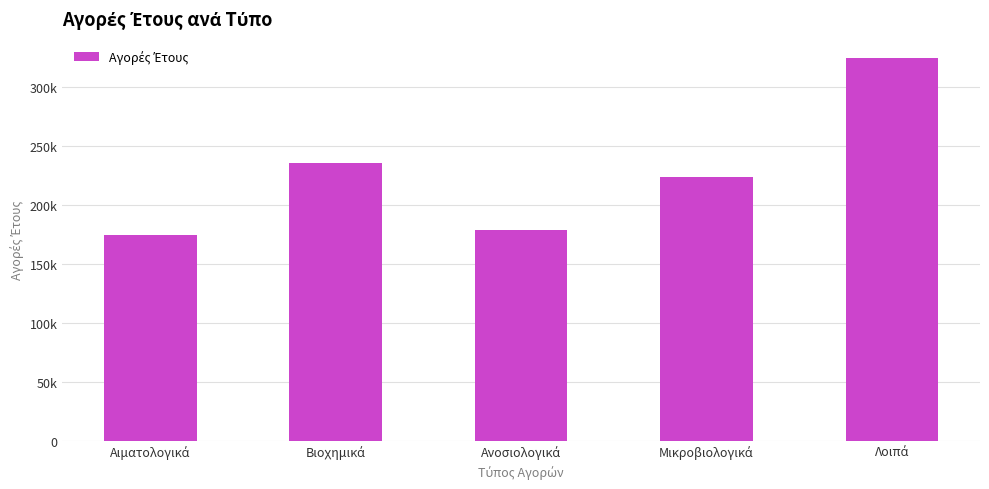

How many values are below 223680?

2